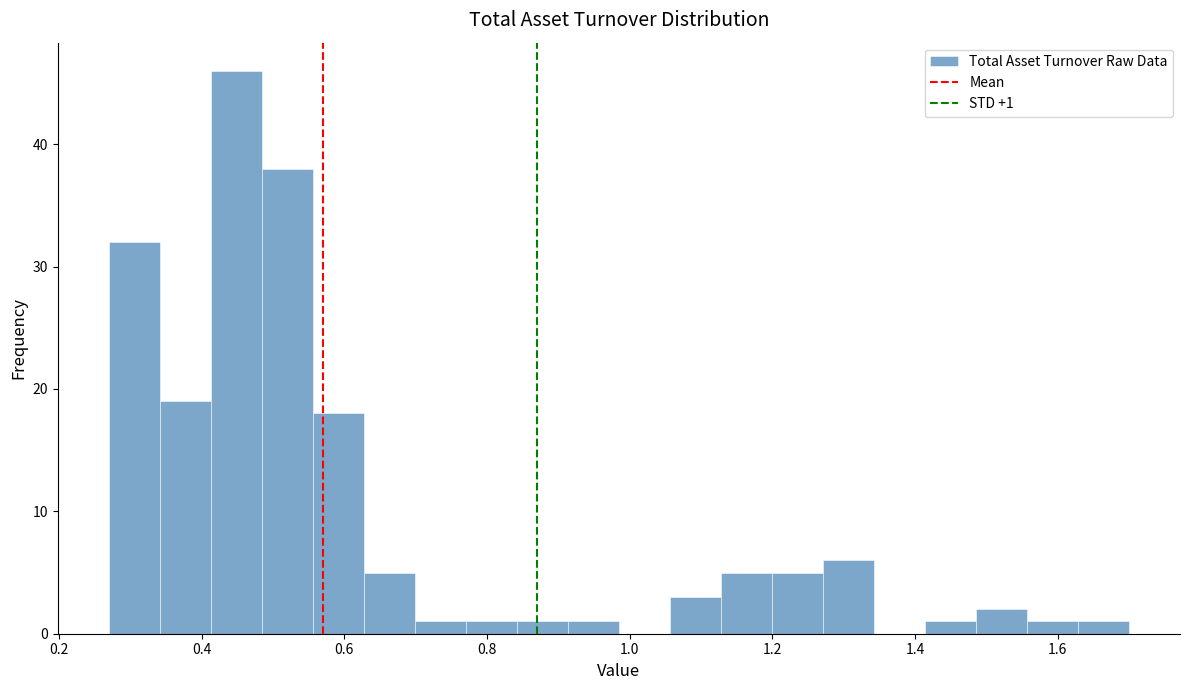

Around what value on the x-axis is the tallest bar? Give the approximate position of its centre, as read against the axis.

0.44